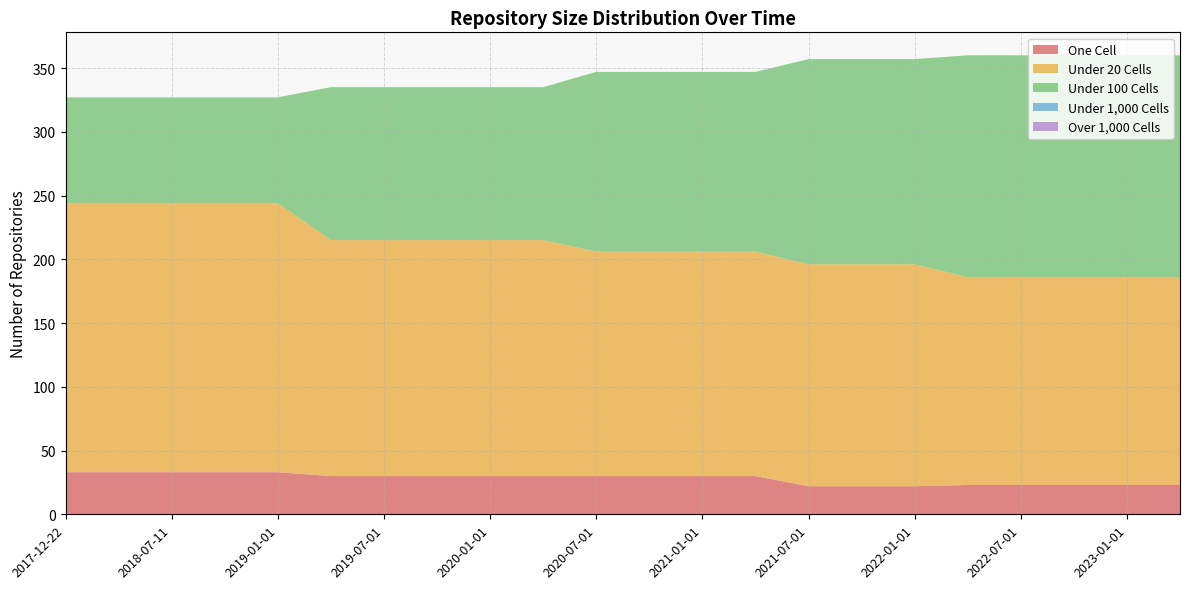

Reading left to right, transcribe all the data shown in this chart.

one_cell: 33	33	33	33	33	30	30	30	30	30	30	30	30	30	22	22	22	23	23	23	23	23
under_twenty_cells: 211	211	211	211	211	185	185	185	185	185	176	176	176	176	174	174	174	163	163	163	163	163
under_hundred_cells: 83	83	83	83	83	120	120	120	120	120	141	141	141	141	161	161	161	174	174	174	174	174
under_thousand_cells: 0	0	0	0	0	0	0	0	0	0	0	0	0	0	0	0	0	0	0	0	0	0
over_thousand_cells: 0	0	0	0	0	0	0	0	0	0	0	0	0	0	0	0	0	0	0	0	0	0